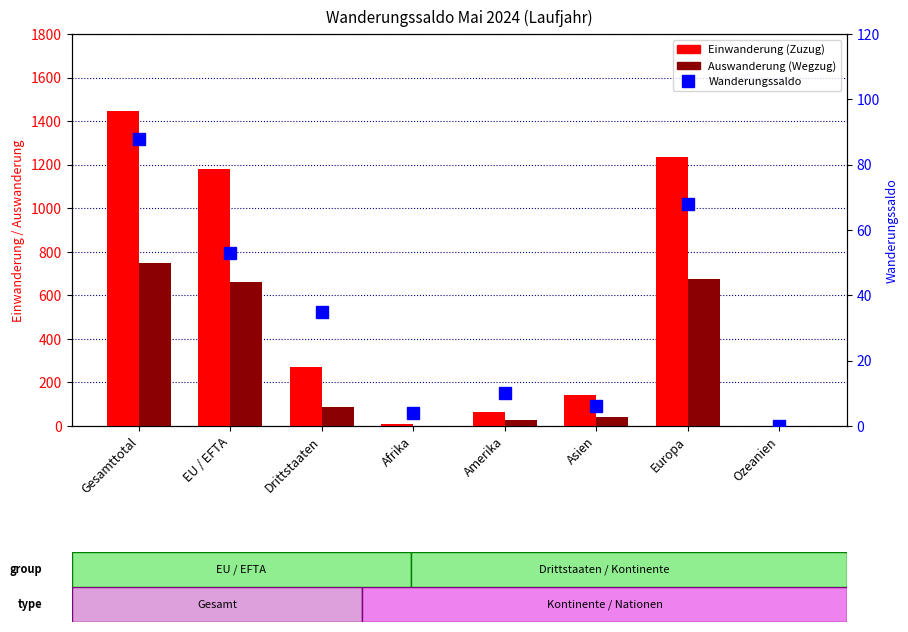

The Wanderungssaldo series shows 53 at EU / EFTA. True or false?

True